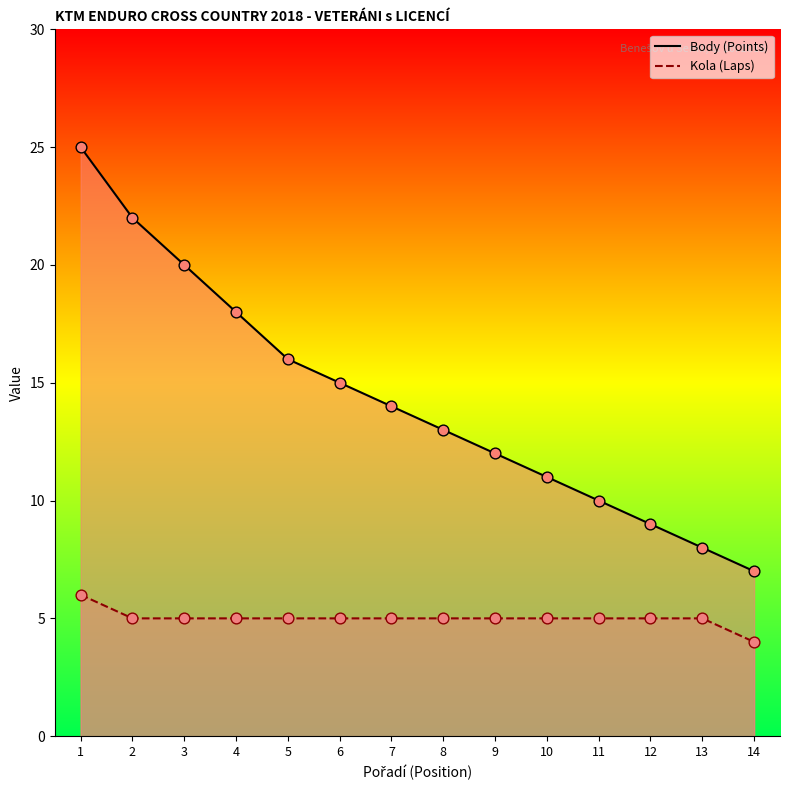

Which series contains the lowest Y value?

Kola (Laps)